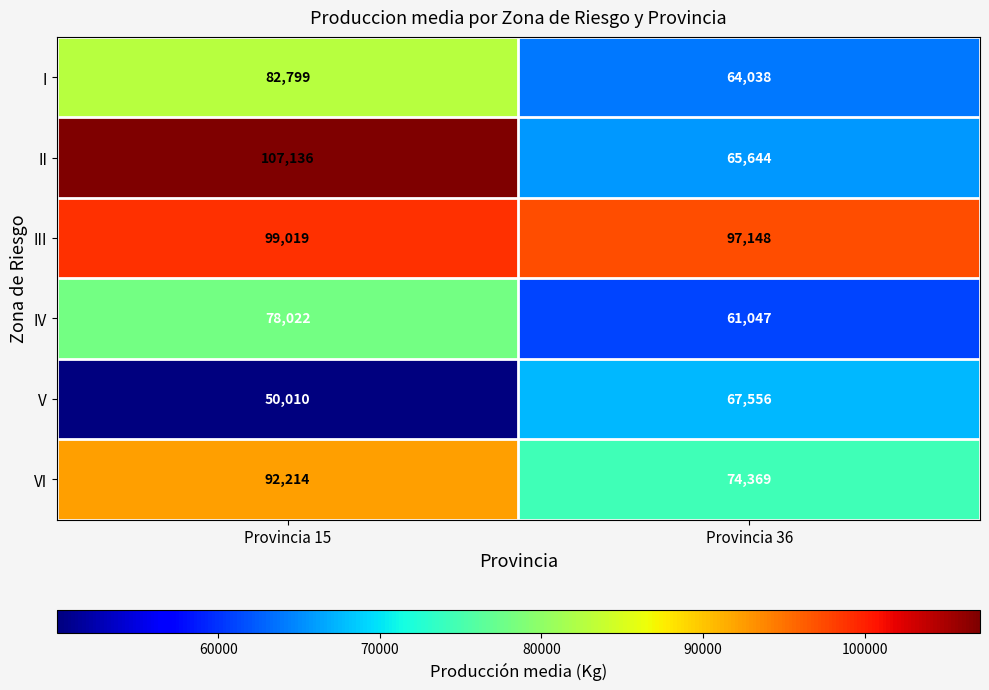

How many series are shown in this chart?

6